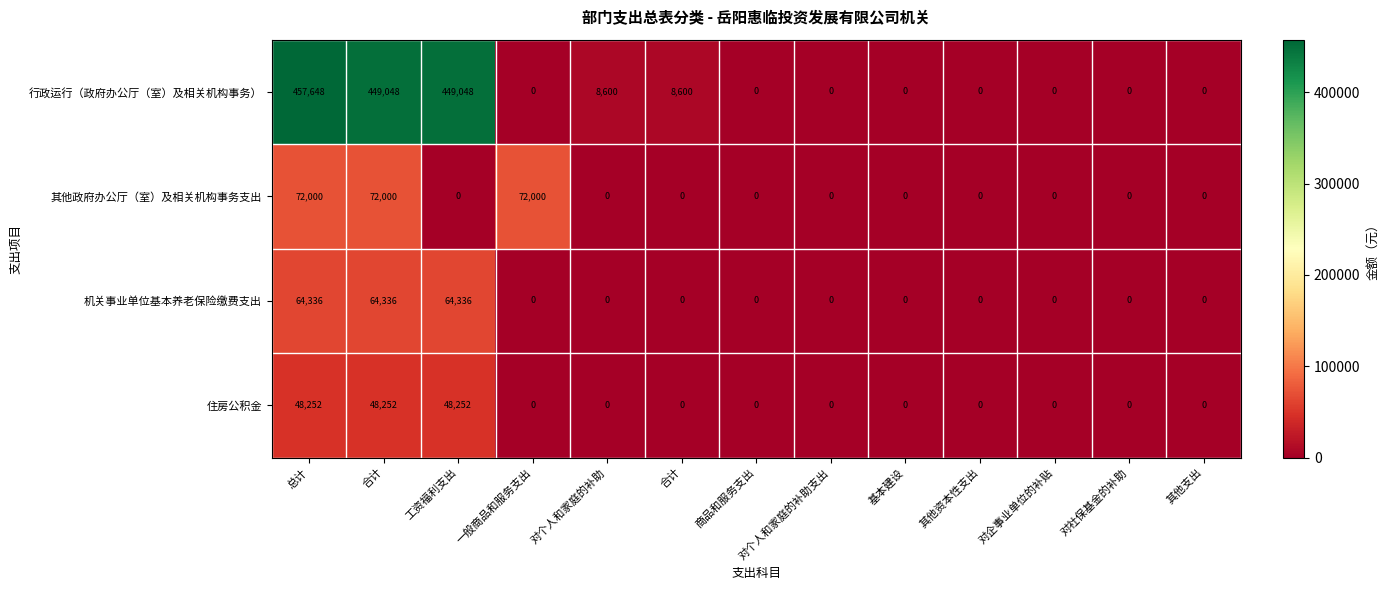

How many values in the 机关事业单位基本养老保险缴费支出 series exceed 0?

3